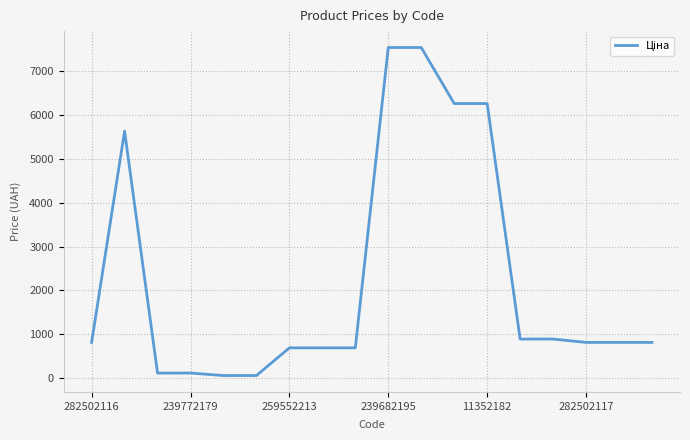

Reading left to right, list all the values displayed in this chart.

813.0	5636.0	113.3	113.3	56.7	56.7	689.1	689.1	689.1	7545.9	7545.9	6266.7	6266.7	889.9	889.9	813.0	813.0	813.0